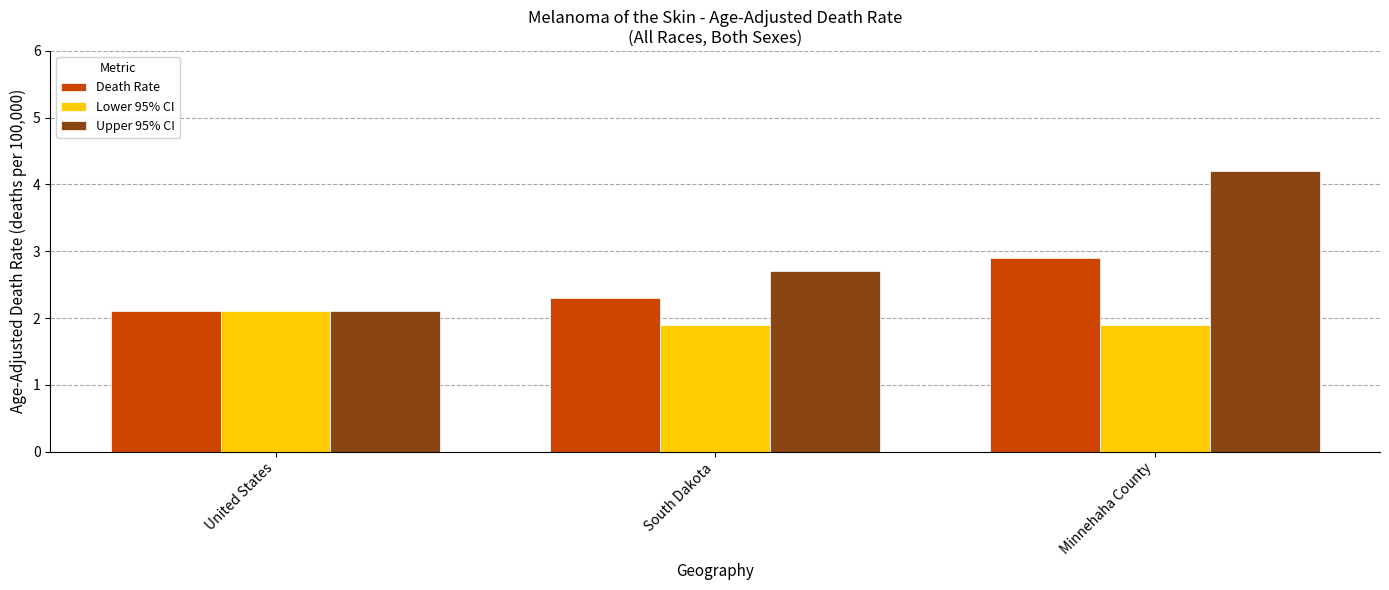

Are the bars horizontal?

No